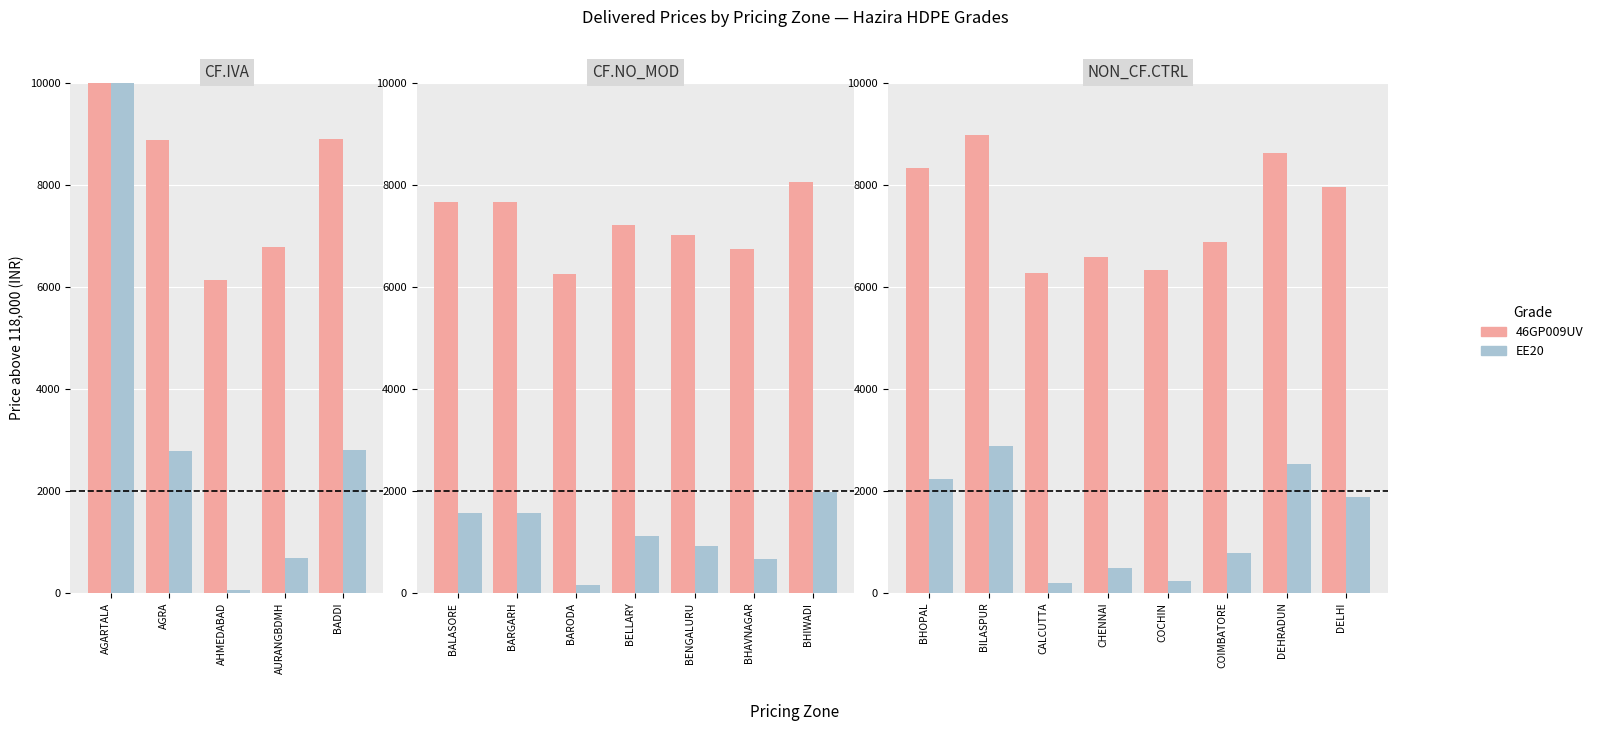

List the series in order of their peak value, highest first.

46GP009UV, EE20